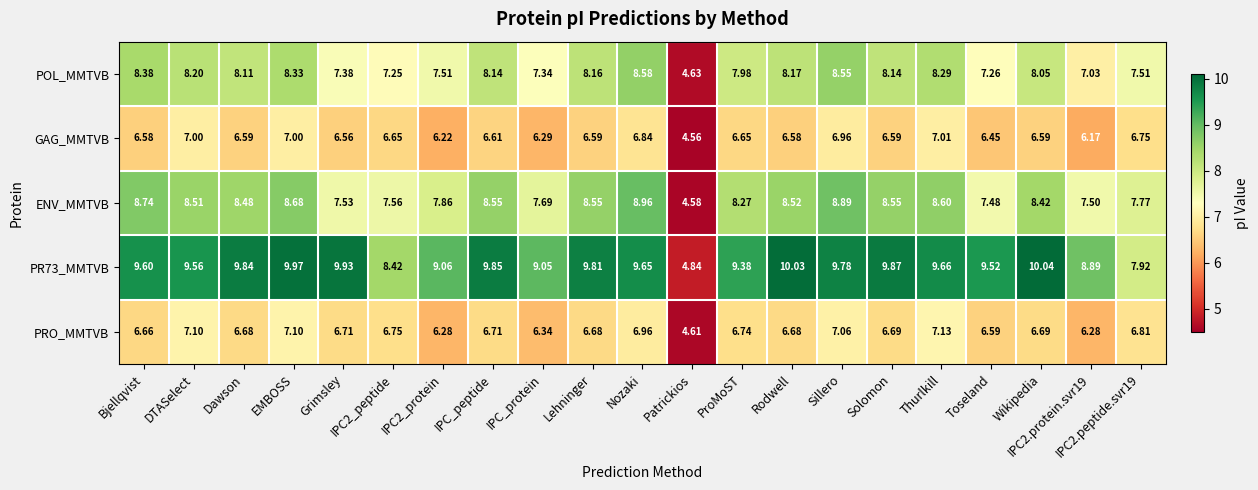

Rank the series by their maximum value, from lowest to highest.

GAG_MMTVB, PRO_MMTVB, POL_MMTVB, ENV_MMTVB, PR73_MMTVB